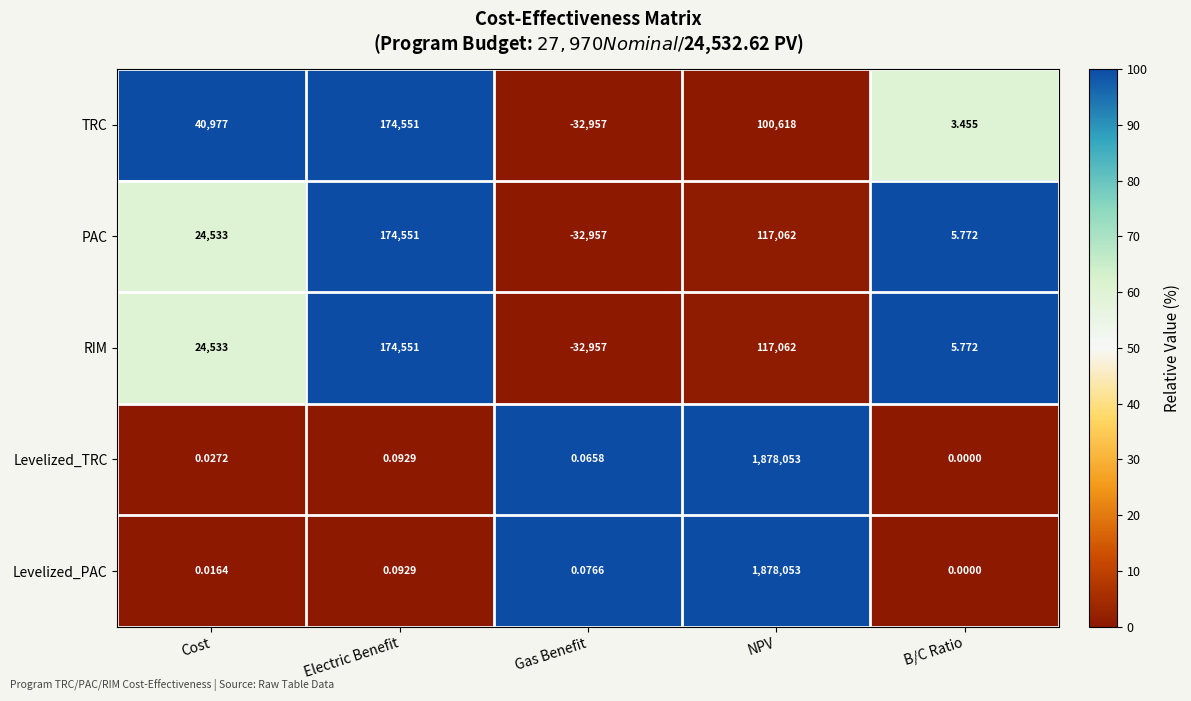

Where is TRC nearest to the value 70797?

Cost